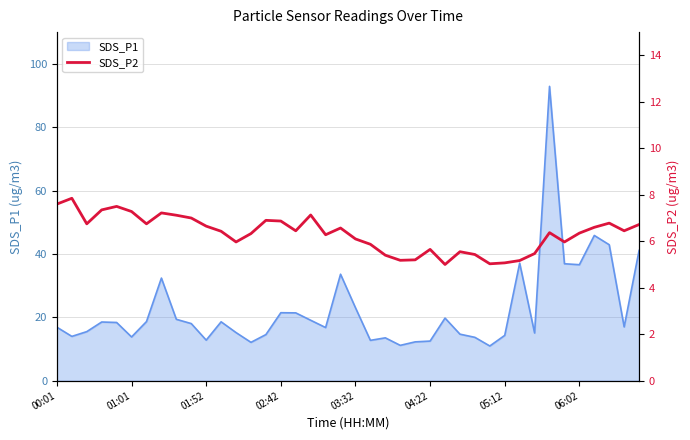

What is the highest value of the SDS_P1 series?

92.9